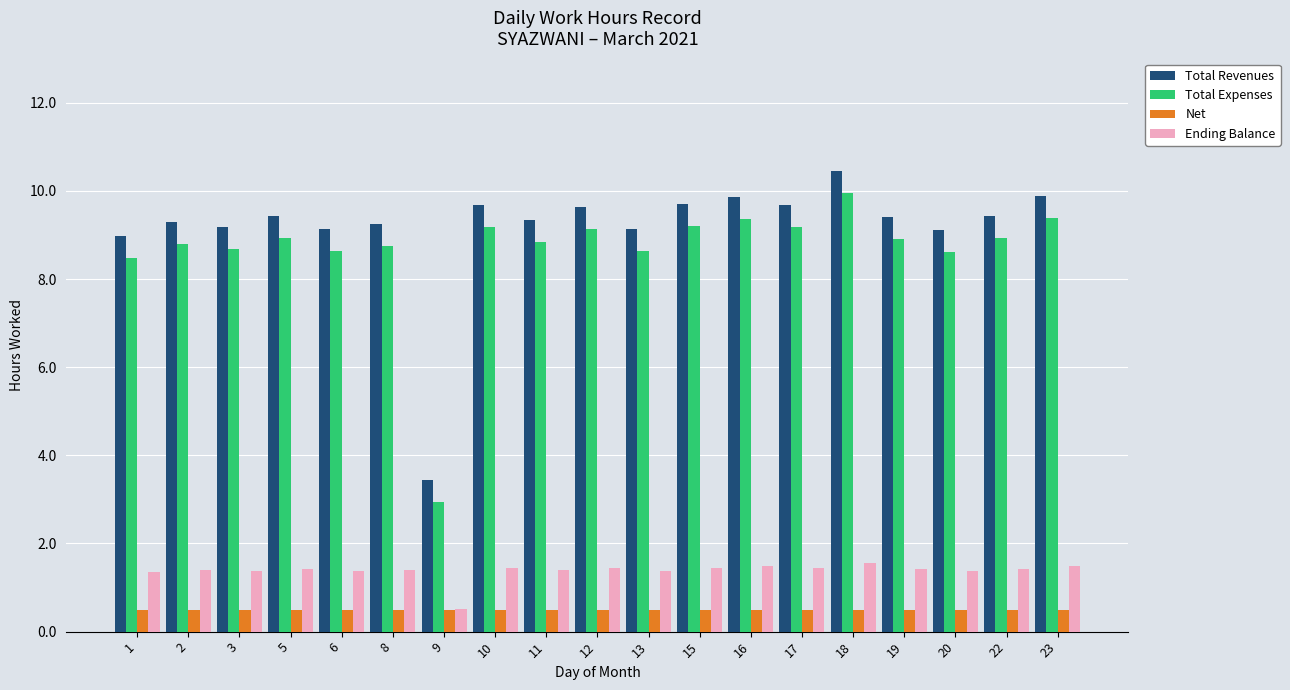

What is the difference between the highest and lowest values at 3?

8.7